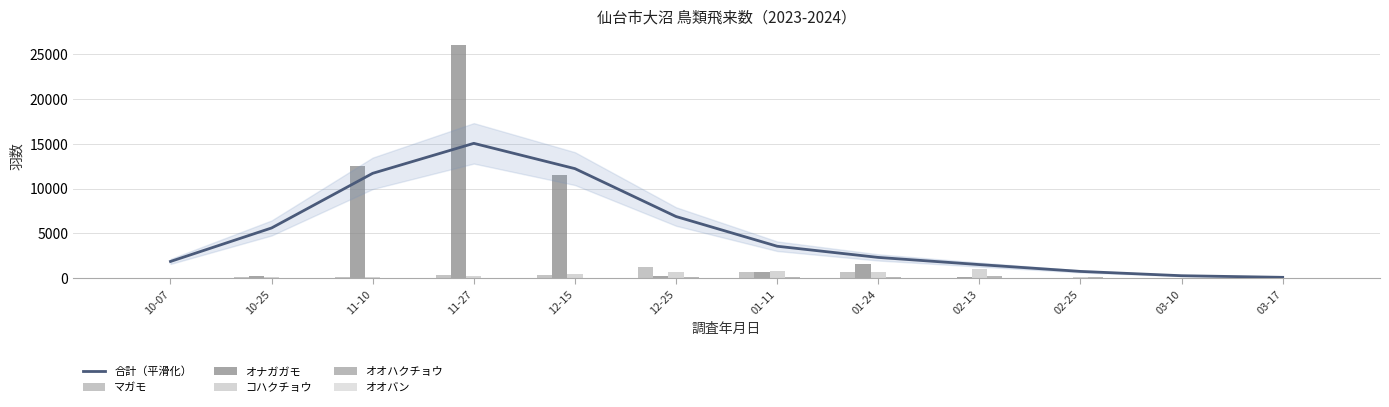

The value of 合計（平滑化） at 12-25 is 2830.7. True or false?

False